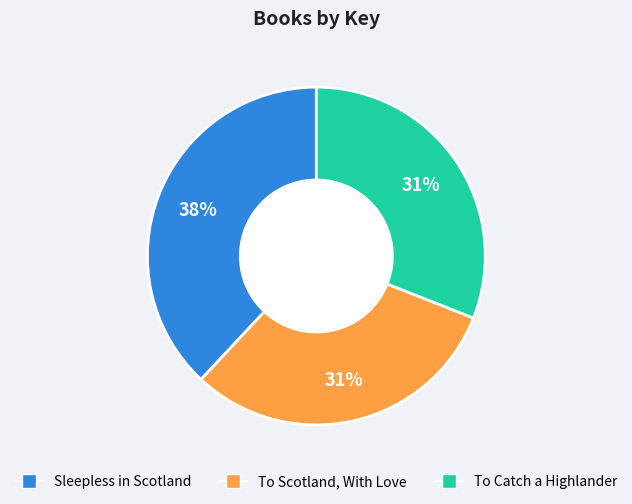

Approximately how many times larger is the value at To Scotland, With Love compared to Sleepless in Scotland?

0.8